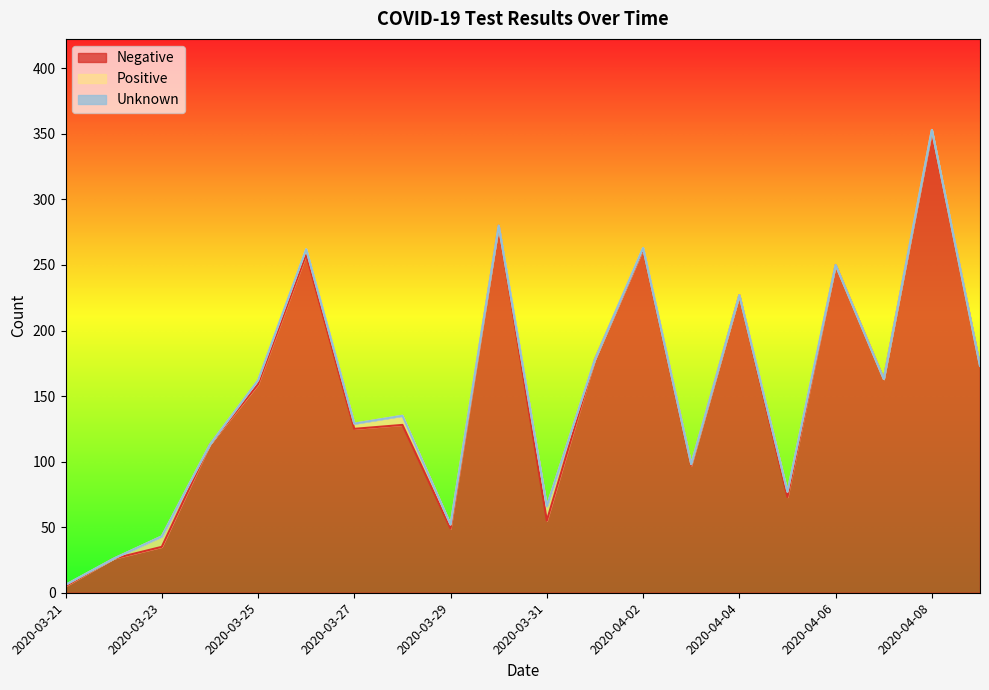

At 2020-03-26, list the series in order from largest to smallest.

Negative, Positive, Unknown